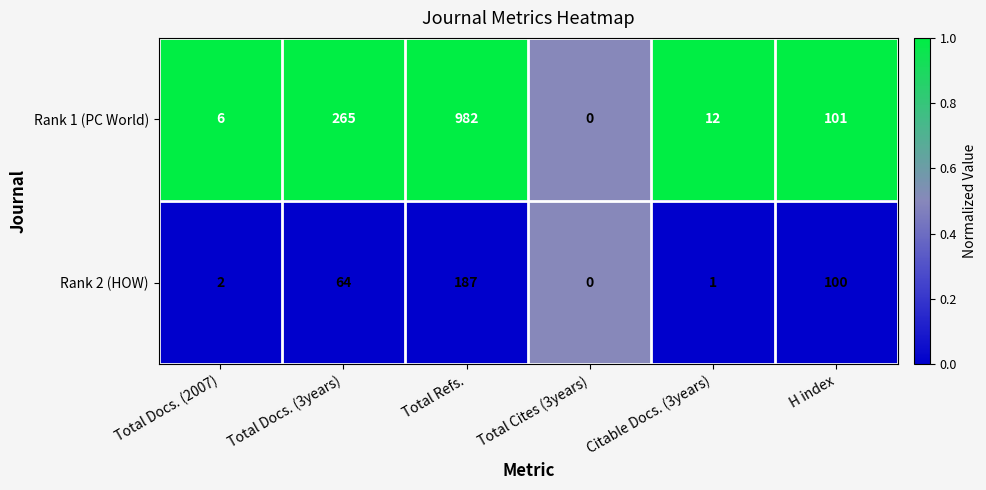

Reading right to left, list all the values displayed in this chart.

Rank 1 (PC World): 101	12	0	982	265	6
Rank 2 (HOW): 100	1	0	187	64	2